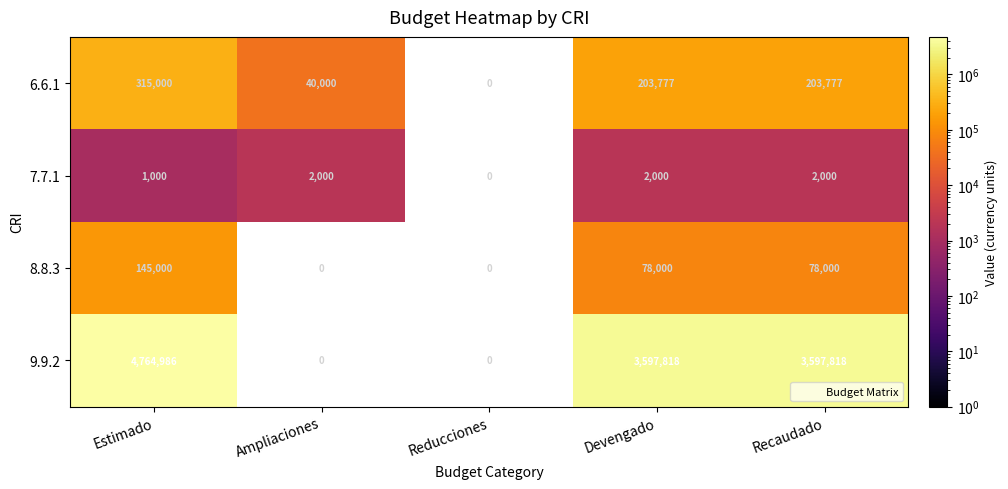

At which label is 7.7.1 closest to 1000?

Estimado